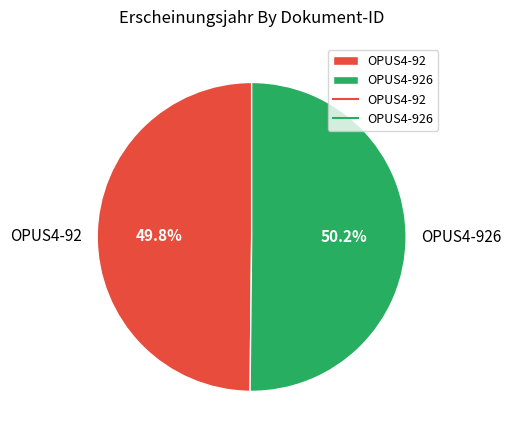

How much of the chart is everything except OPUS4-92?

50.2%